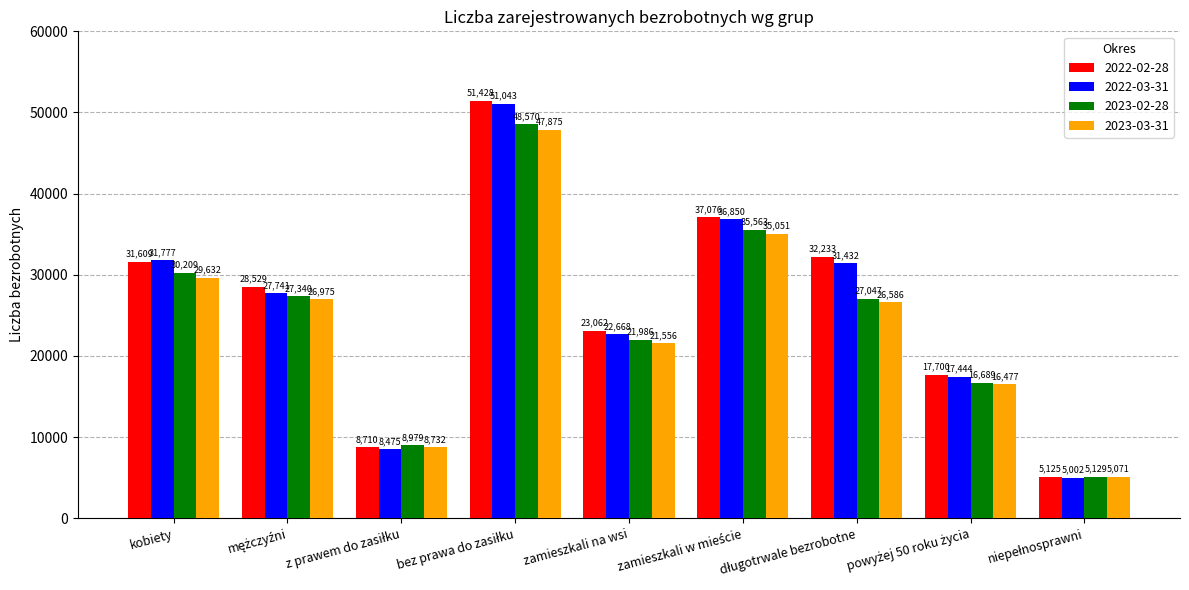

What are all the series names shown in the legend?

2022-02-28, 2022-03-31, 2023-02-28, 2023-03-31